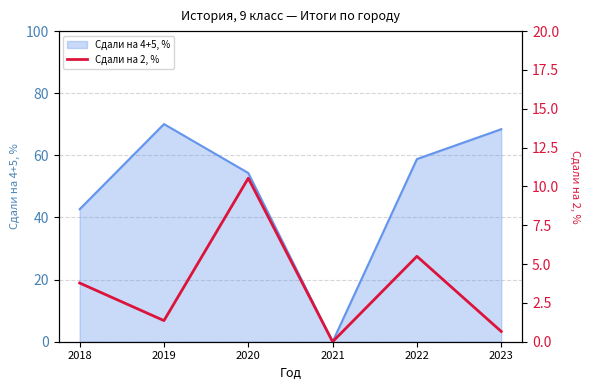

How many lines are shown in the chart?

1